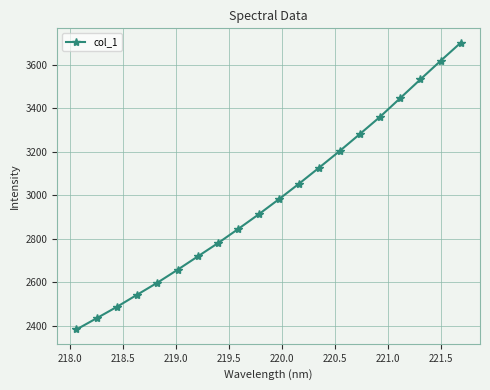

What is the value of the 18th point from the left?

3531.9